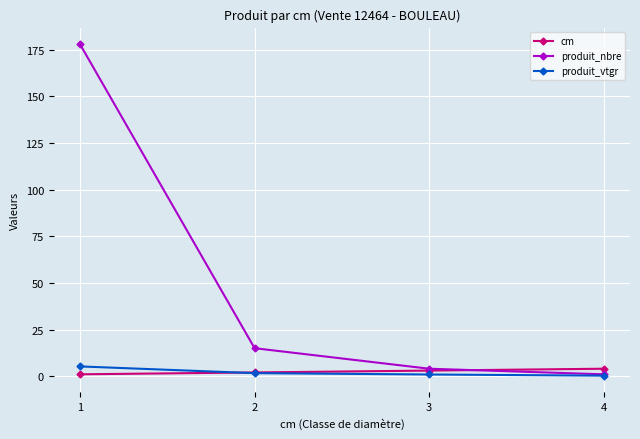

Is the value of produit_nbre at 2 greater than the value of produit_vtgr at 2?

Yes